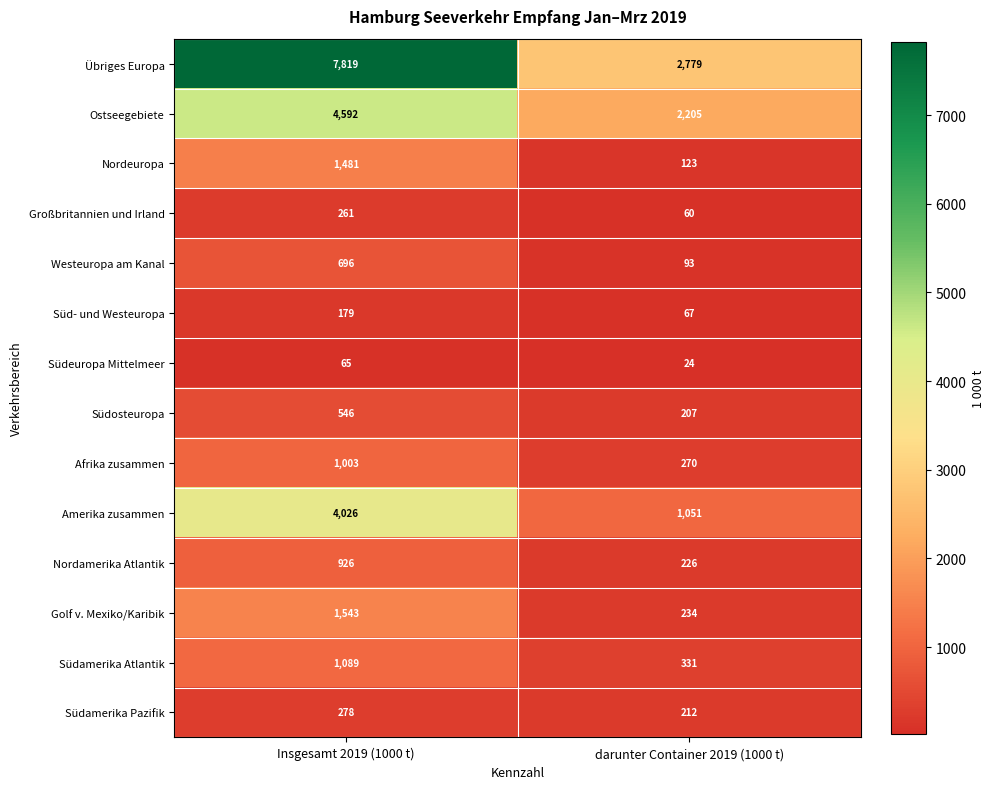

At which category is the sum across all series the highest?

Insgesamt 2019 (1000 t)